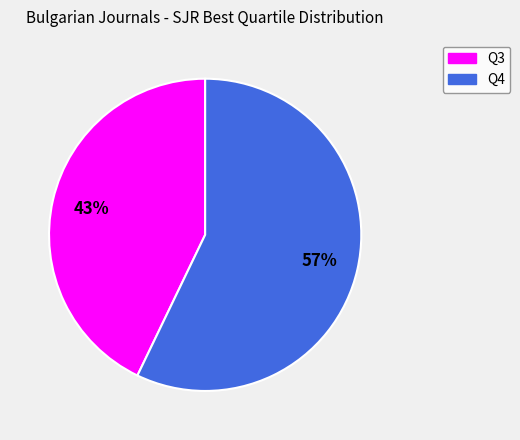

Which has a higher value, Q3 or Q4?

Q4